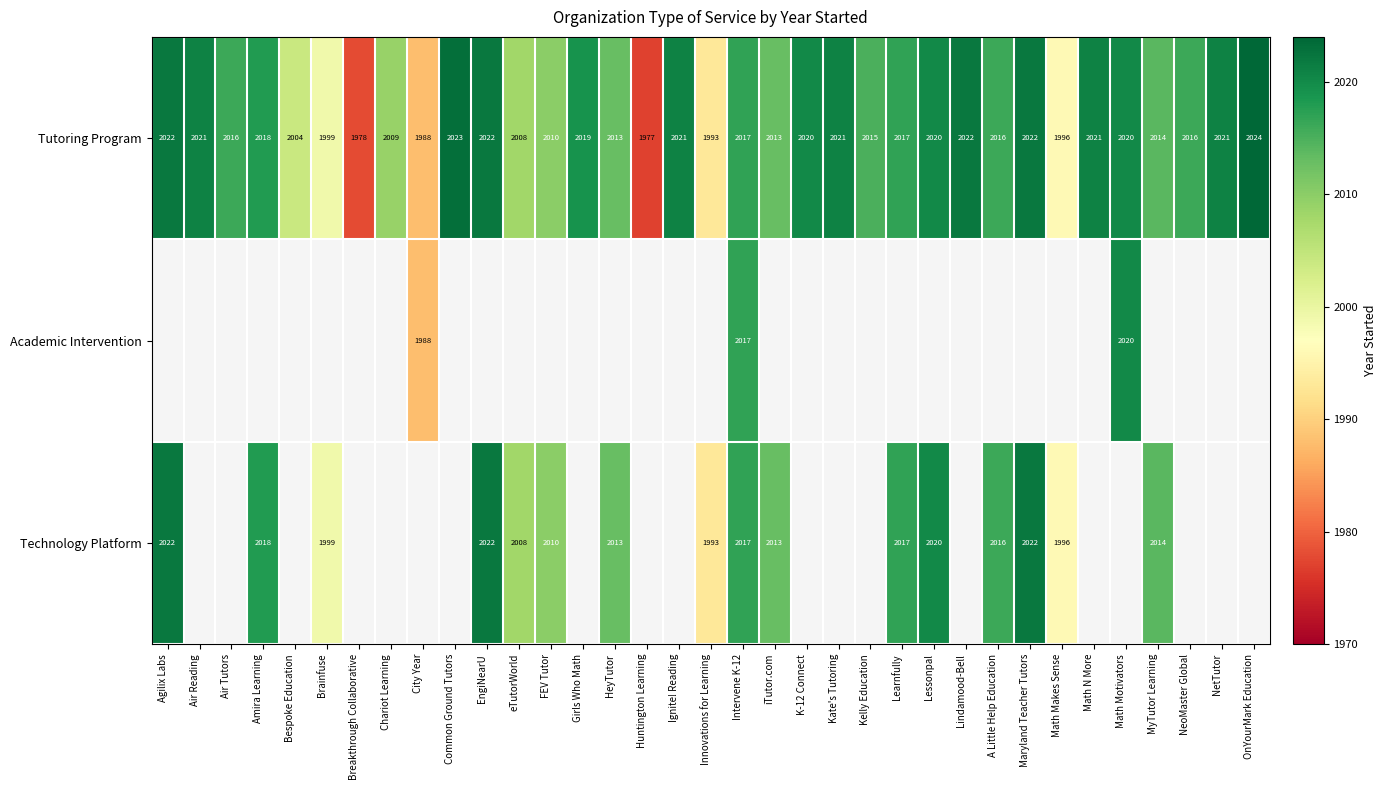

What is the average value of the Tutoring Program series?

2012